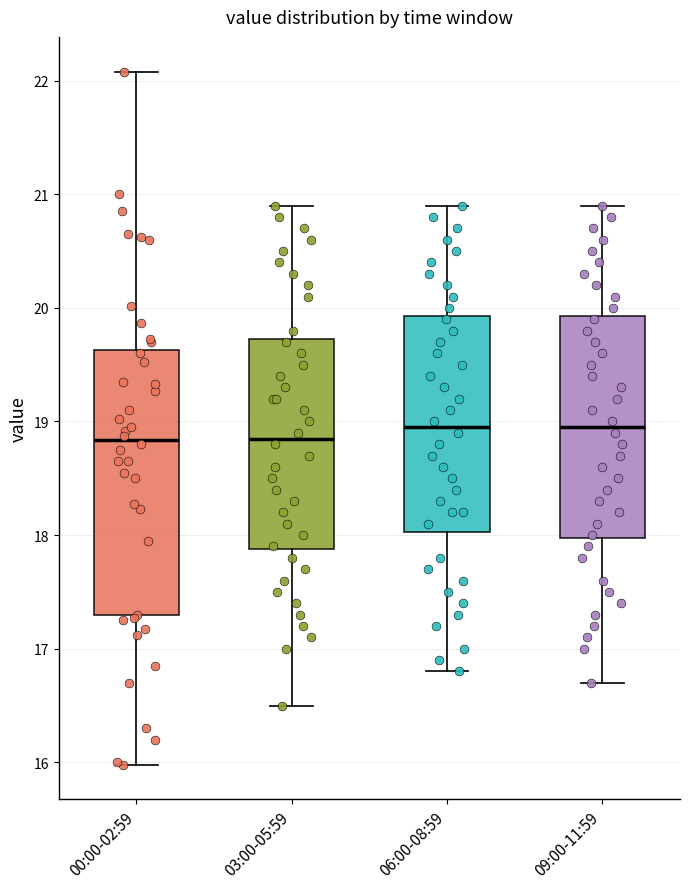

Which box is the tallest, from its lower edge to its upper edge?

00:00-02:59